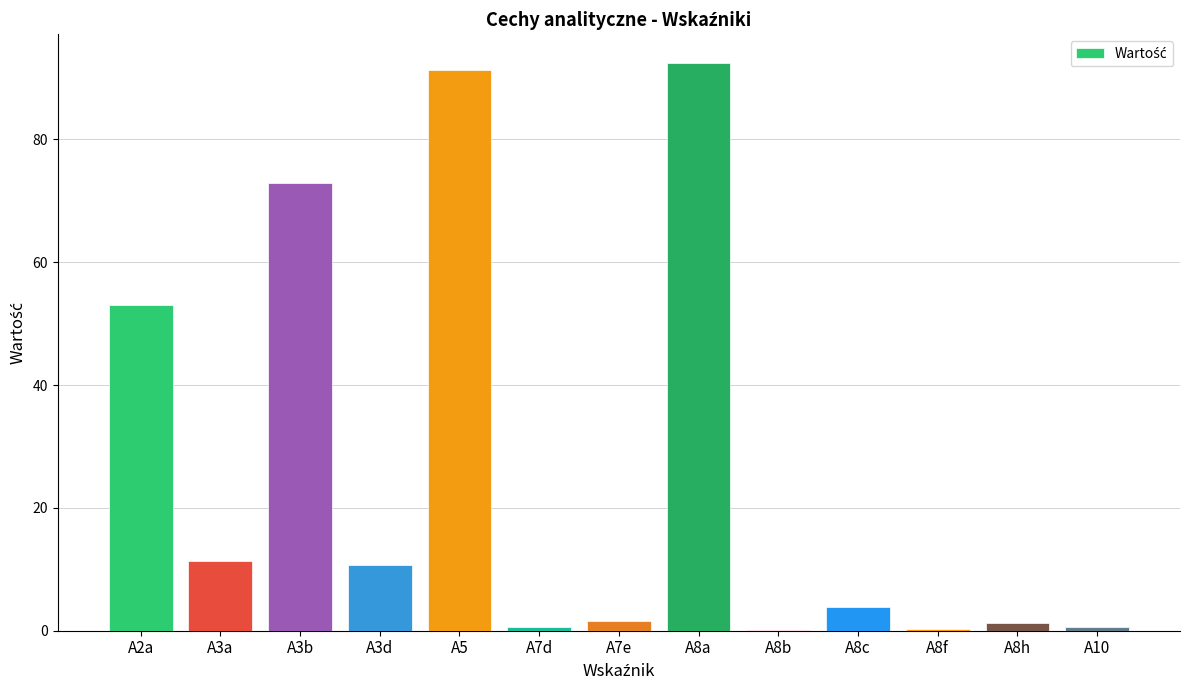

What is the greatest value displayed?

92.5